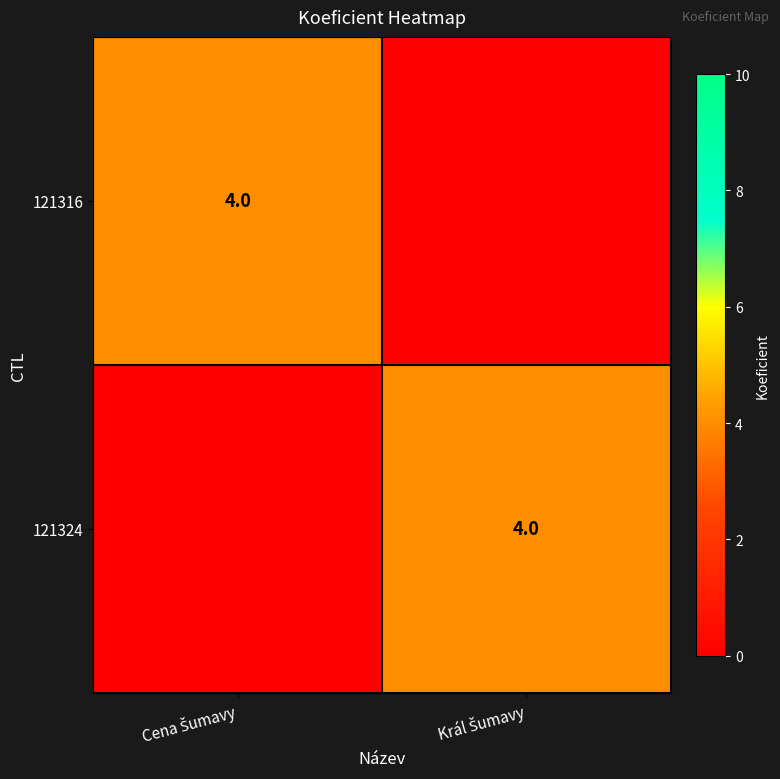

Between Cena Šumavy and Král Šumavy, which series saw the biggest shift?

121316